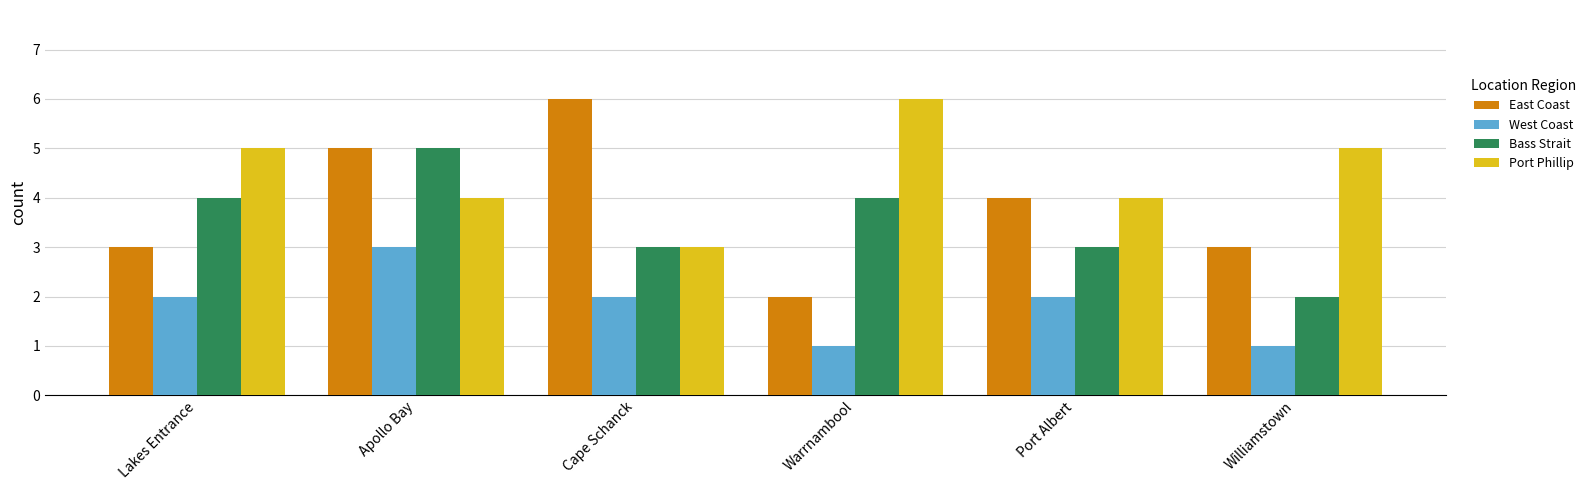

How many East Coast values are between 3 and 5?

4